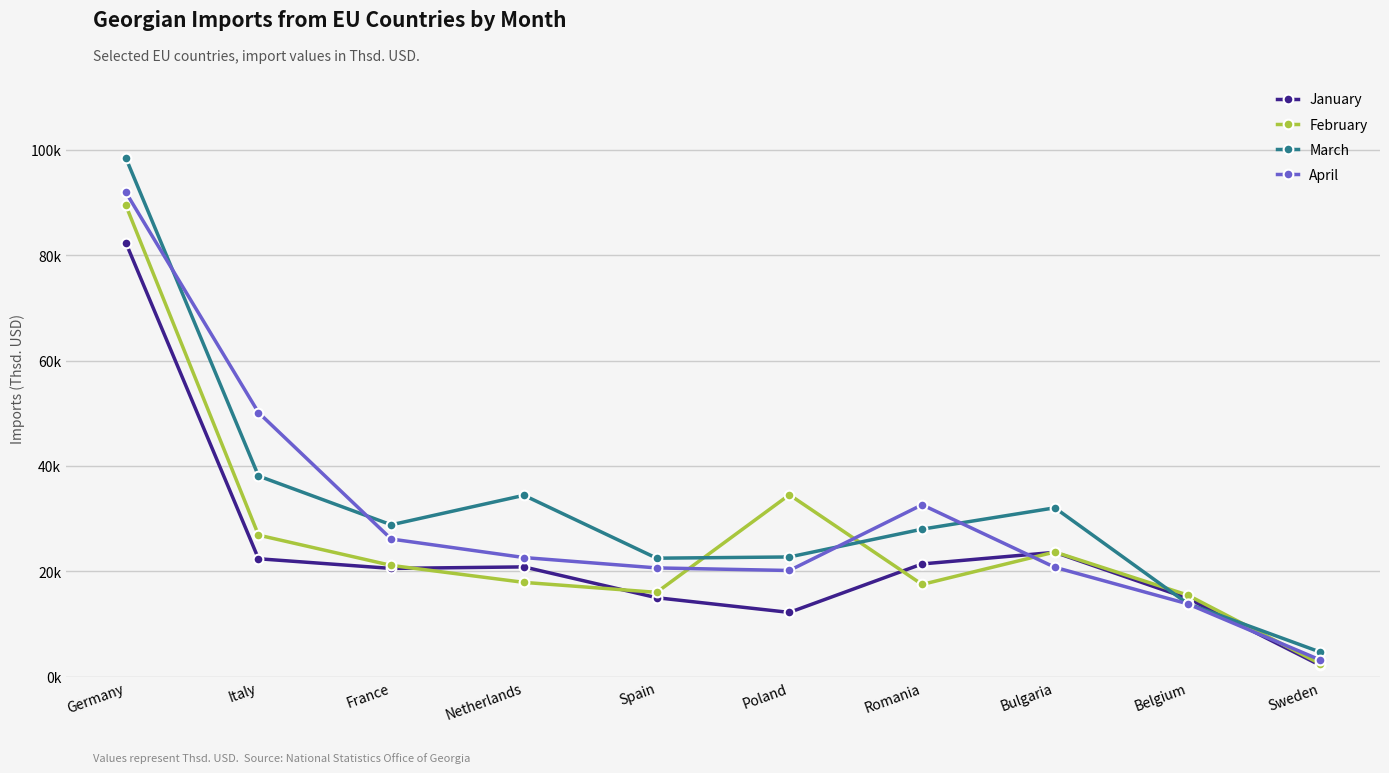

What are all the series names shown in the legend?

January, February, March, April